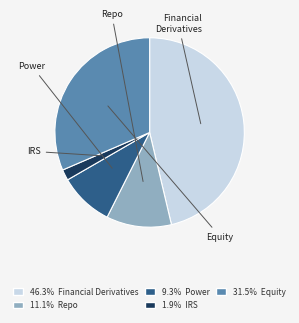

Does any single category account for the majority?

No